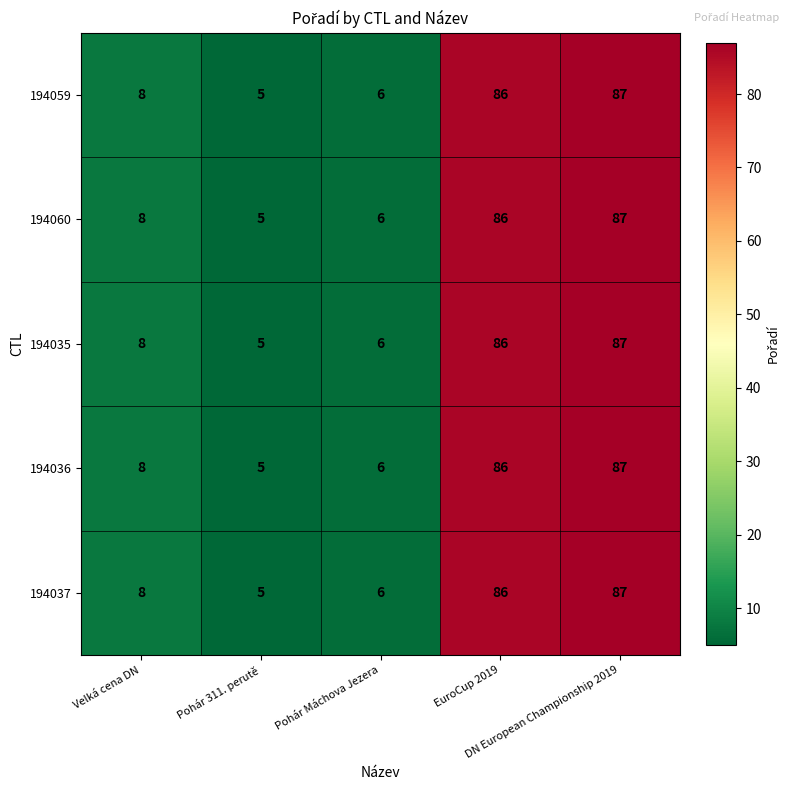

What is the difference between the maximum and minimum values in the 194060 series?

82